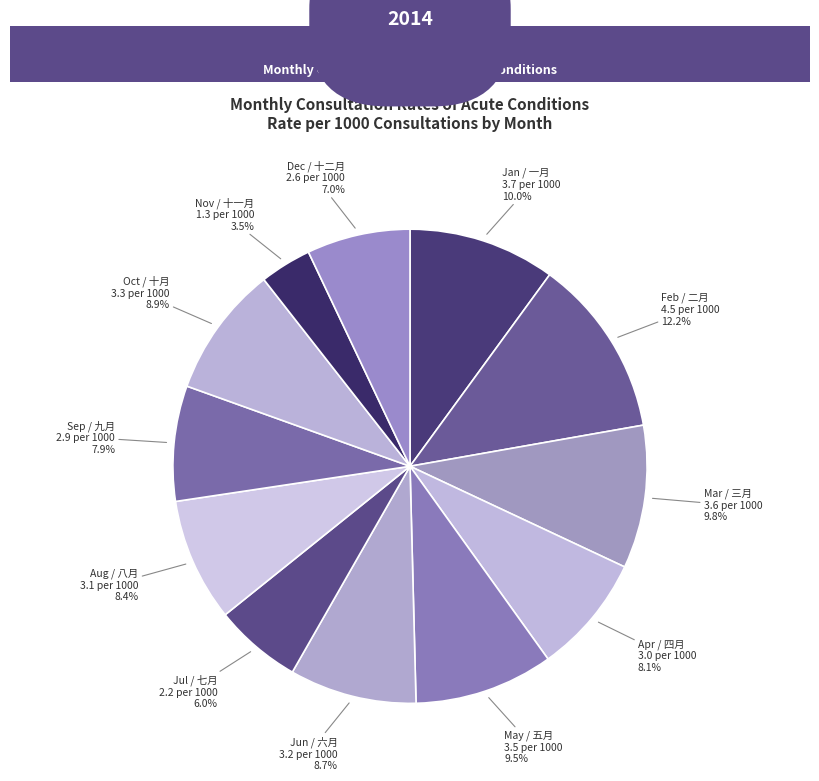

How many slices are in this pie chart?

12